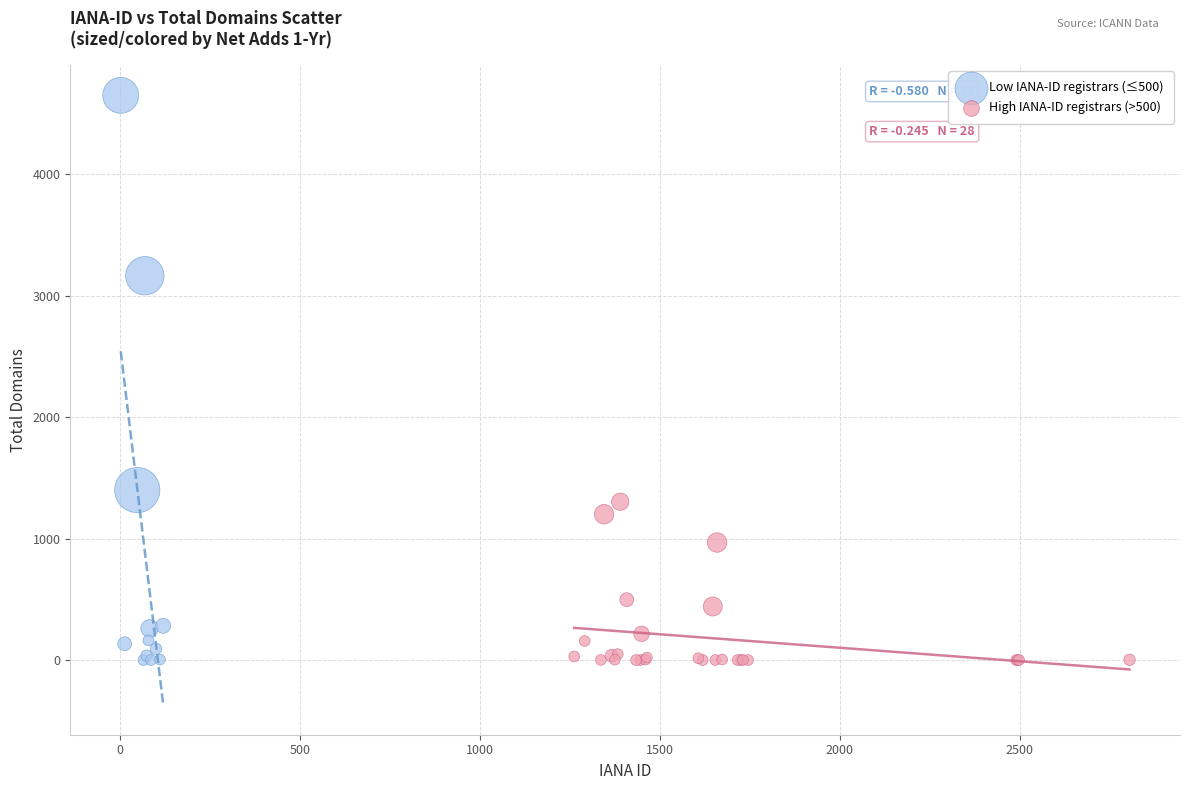

Which series has the widest spread of Y values?

Low IANA-ID registrars (≤500)